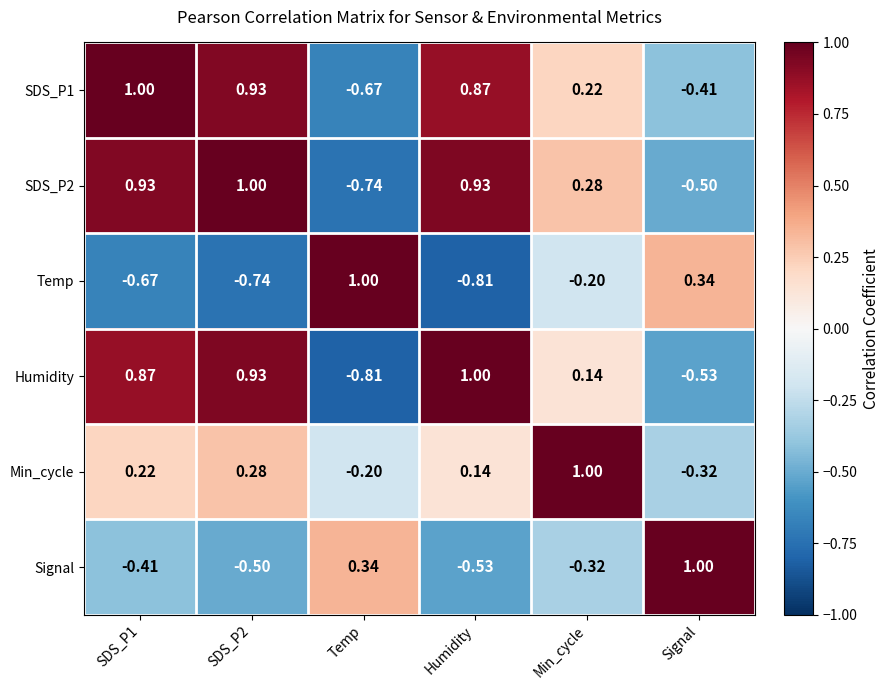

Count the number of categories in the chart.

6